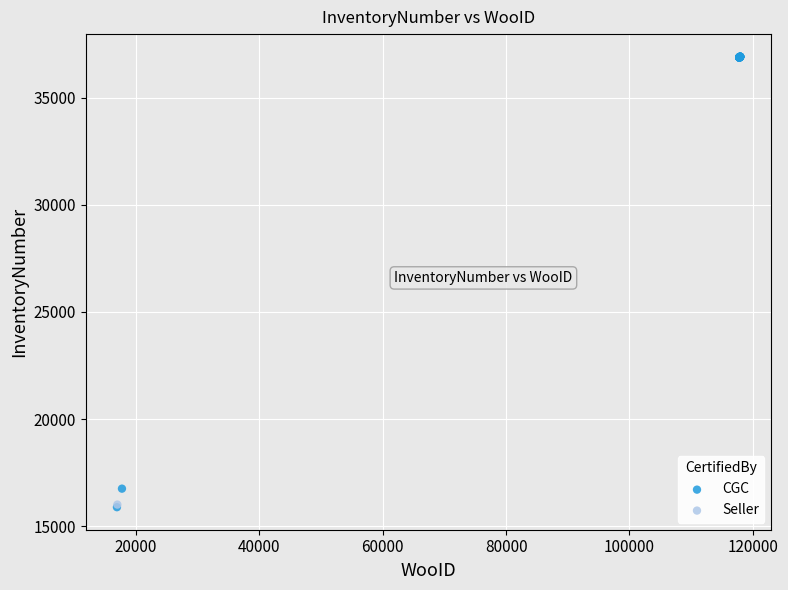

What are all the series names shown in the legend?

CGC, Seller